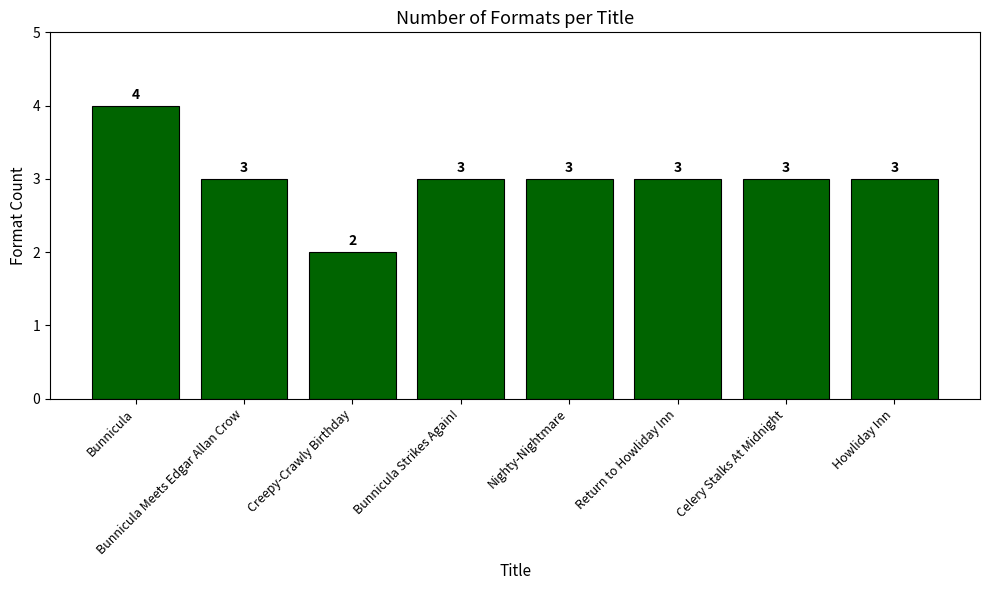

Which has a higher value, Bunnicula Meets Edgar Allan Crow or Creepy-Crawly Birthday?

Bunnicula Meets Edgar Allan Crow